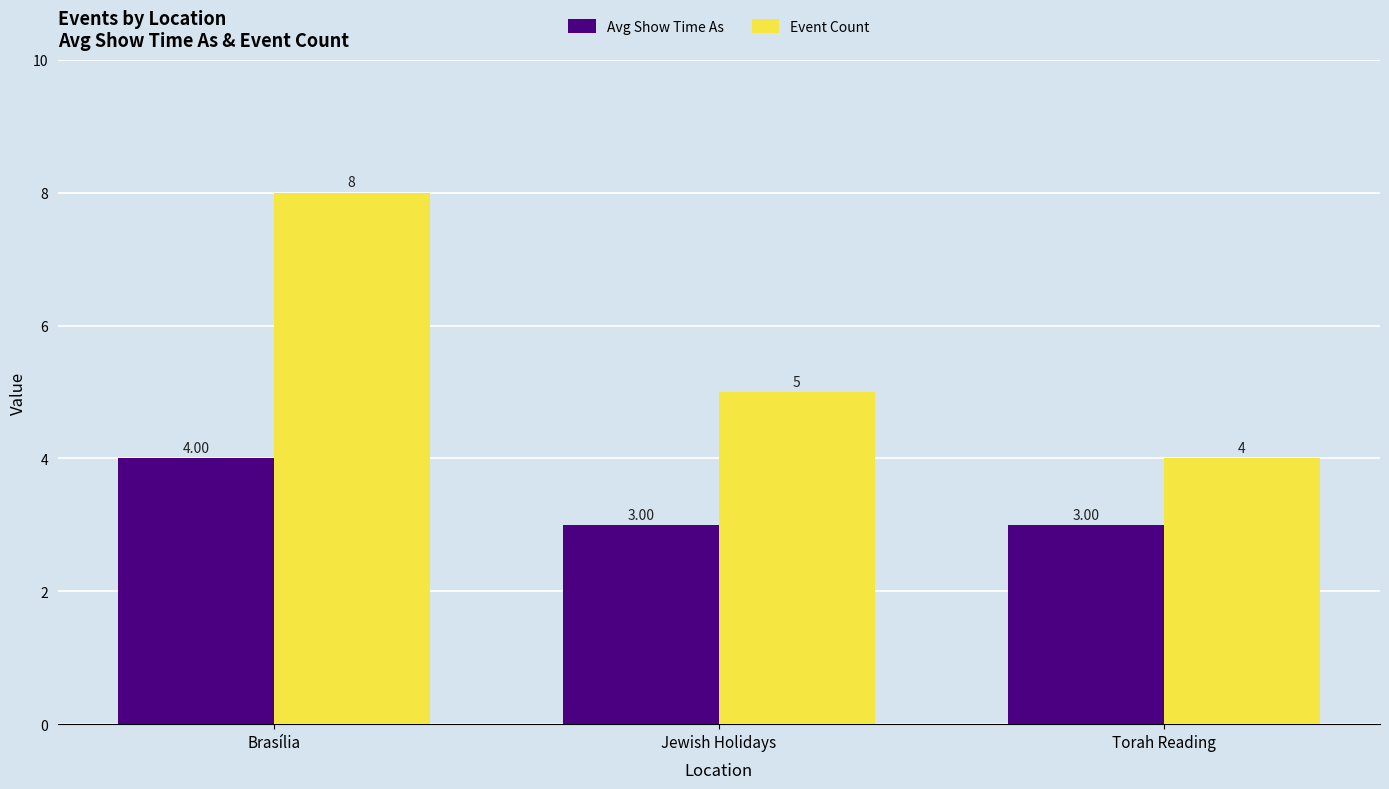

Which series has the largest total across all categories?

Event Count